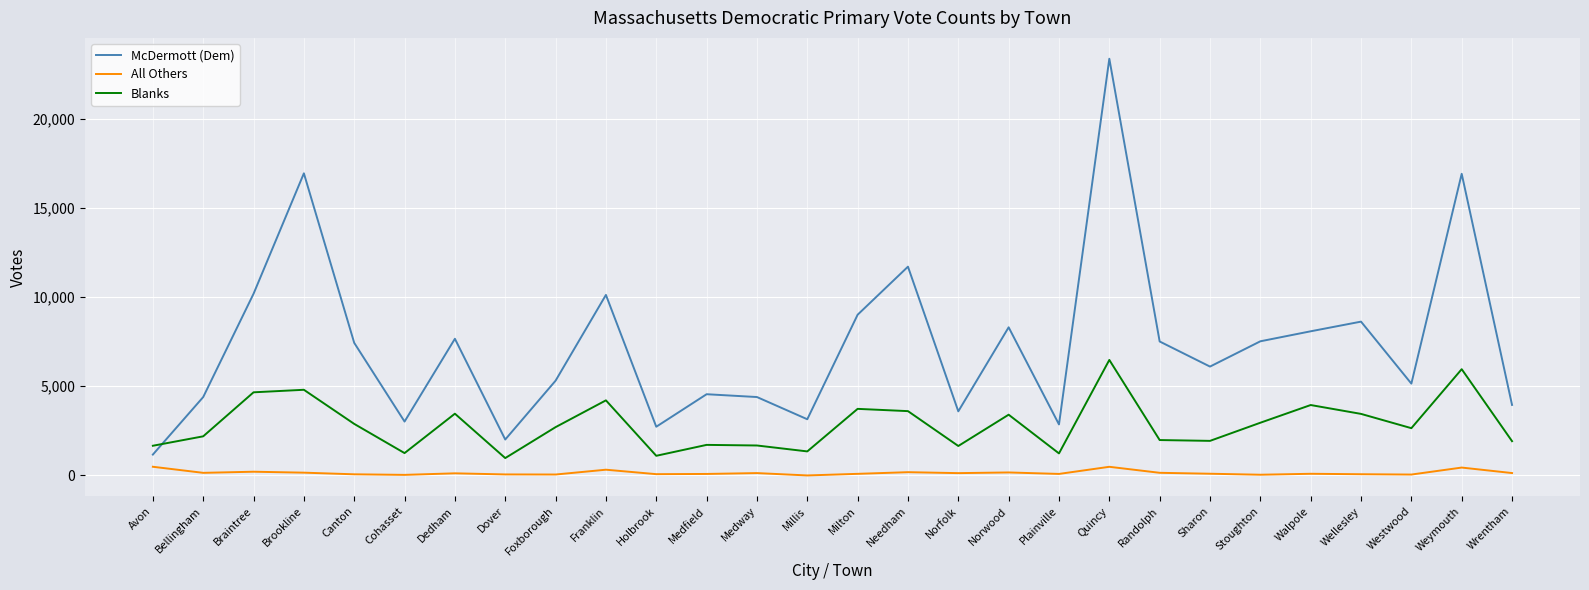

Rank the series by their maximum value, from highest to lowest.

McDermott (Dem), Blanks, All Others